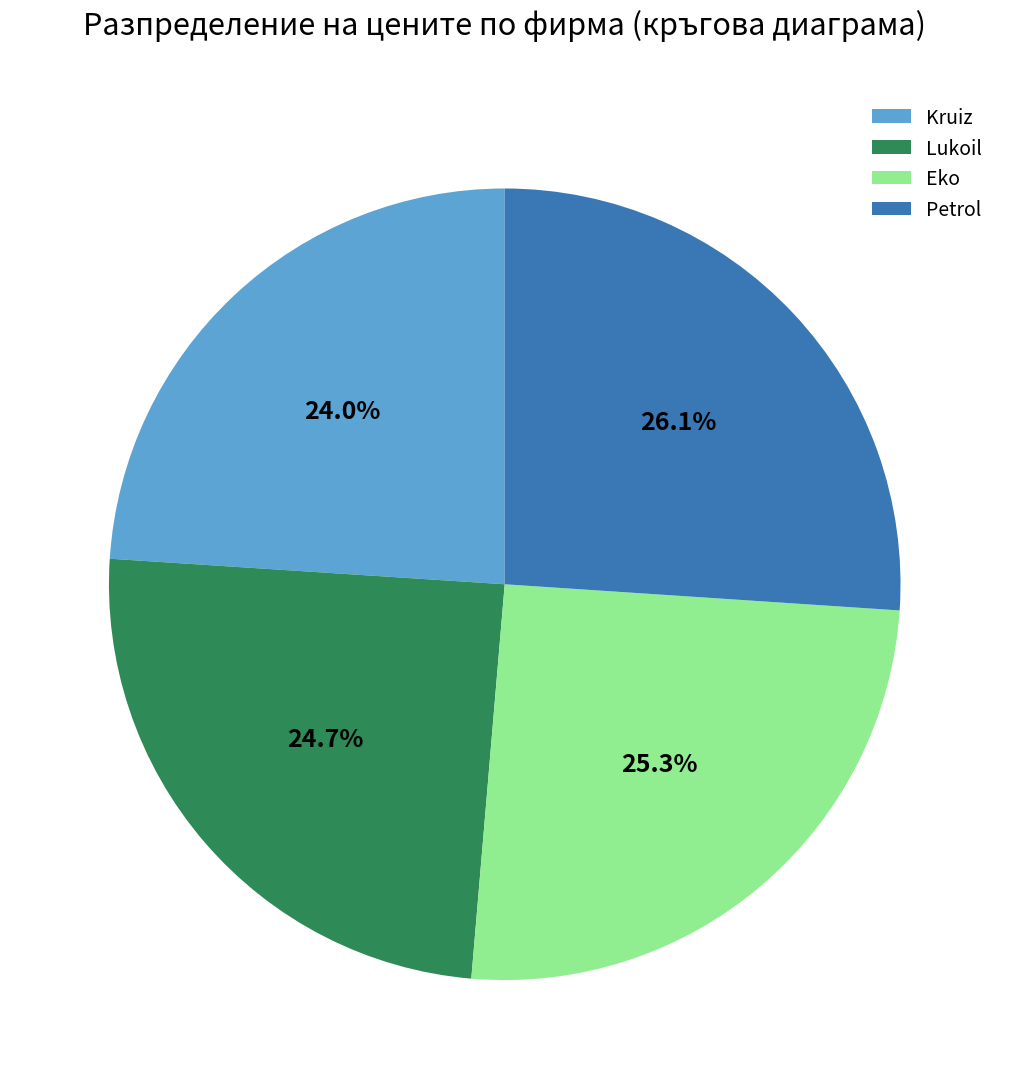

Combined, do Kruiz and Eko account for over 50%?

No